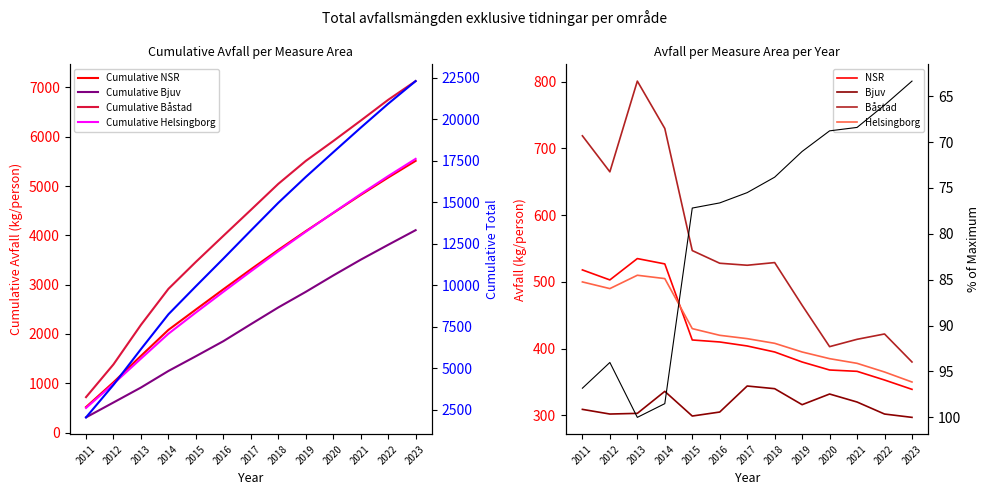

Between 2011 and 2015, which is larger?

2011